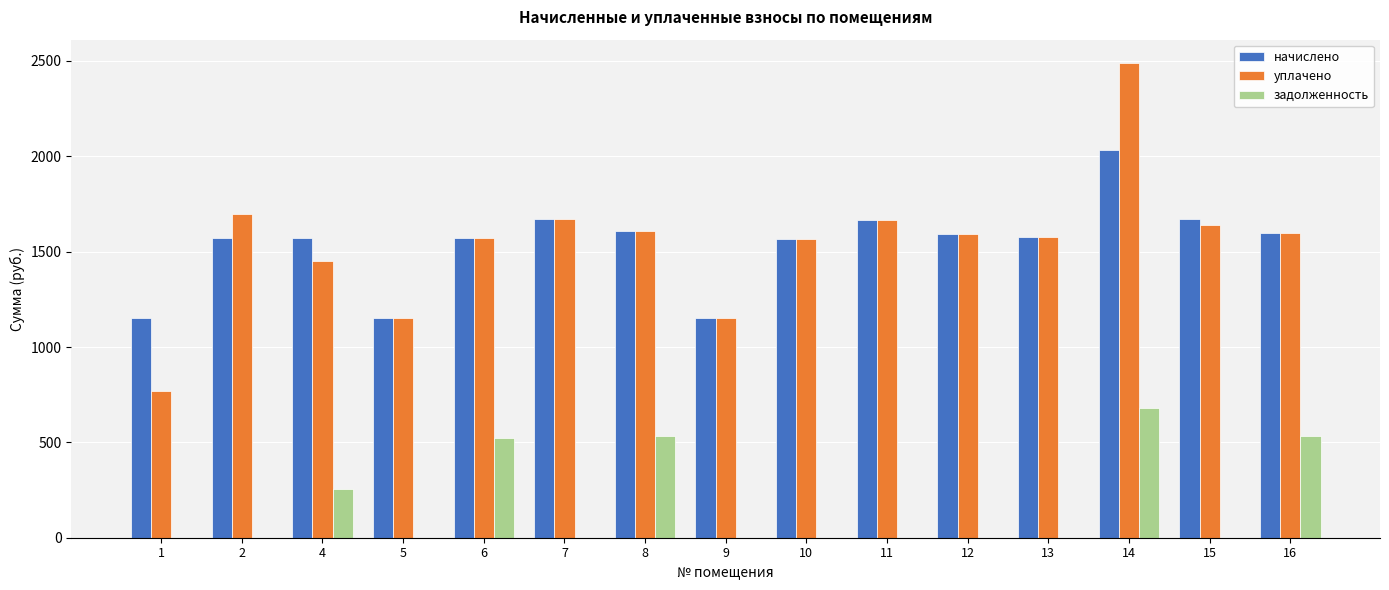

What are all the series names shown in the legend?

начислено, уплачено, задолженность